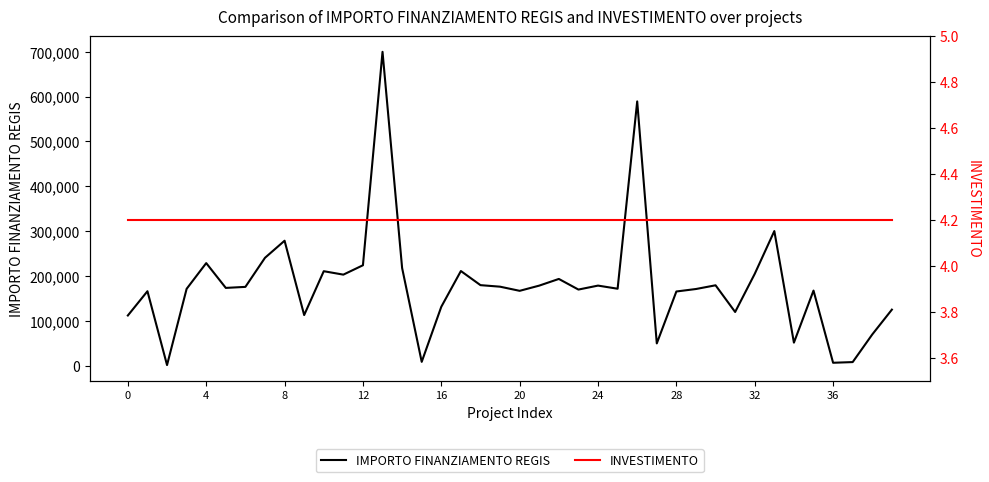

Which category has the highest value across all series?

13